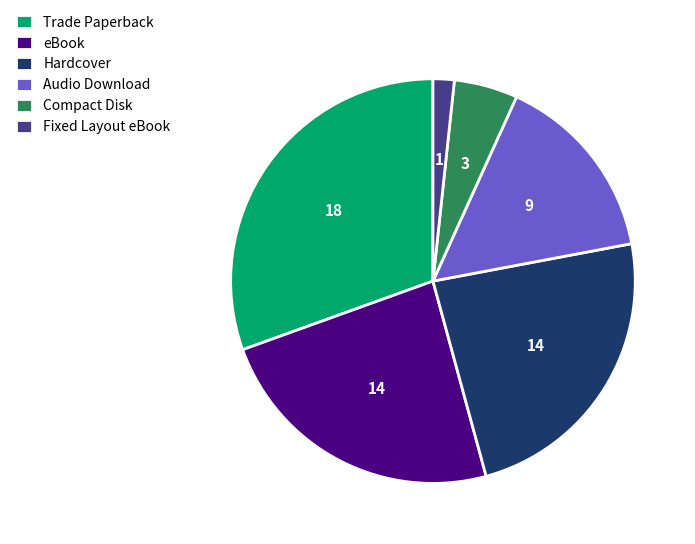

True or false: Trade Paperback accounts for 38% of the total.

False